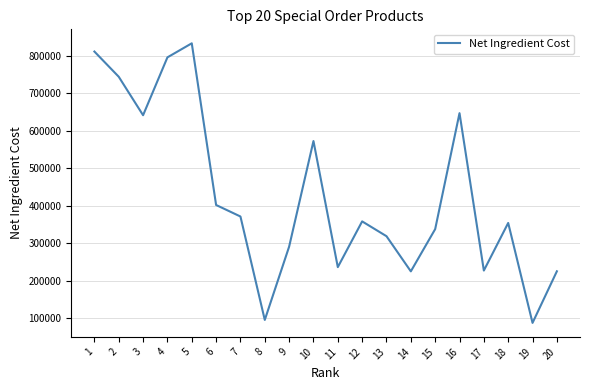

What is the maximum value shown in the chart?

834132.3